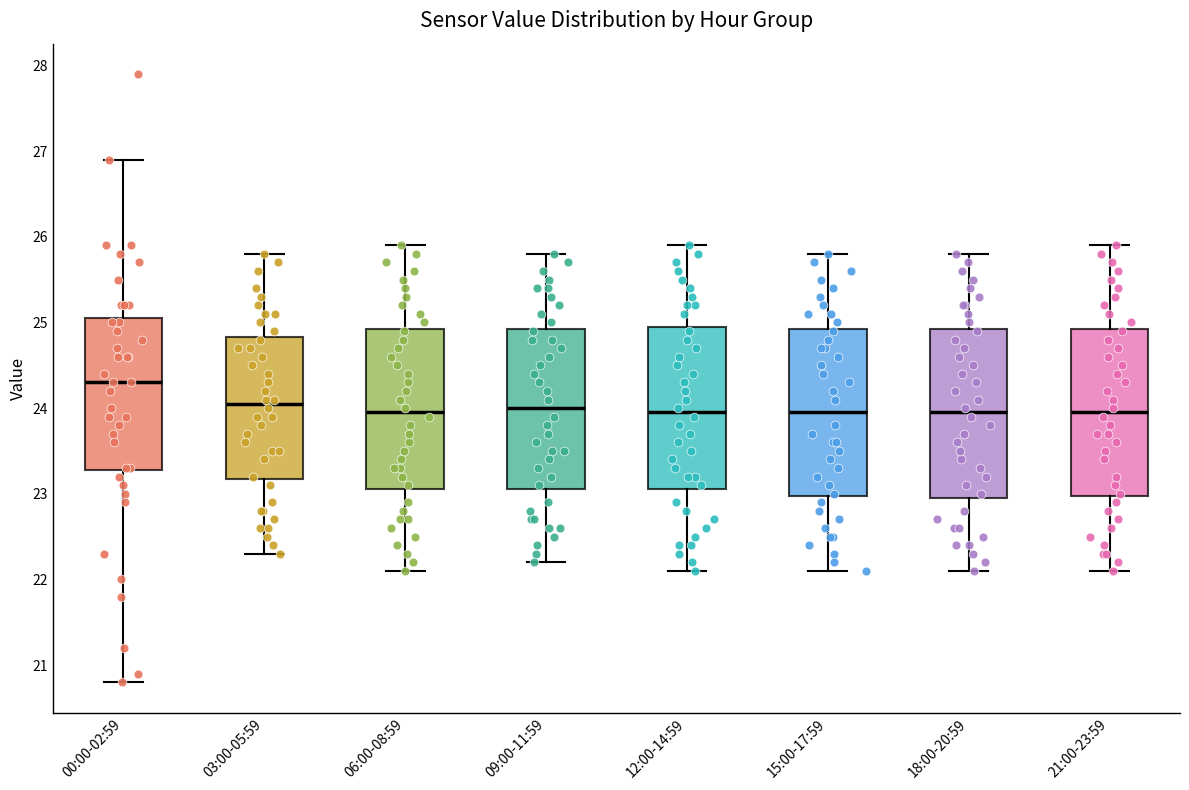

Which box's median line is the highest?

00:00-02:59